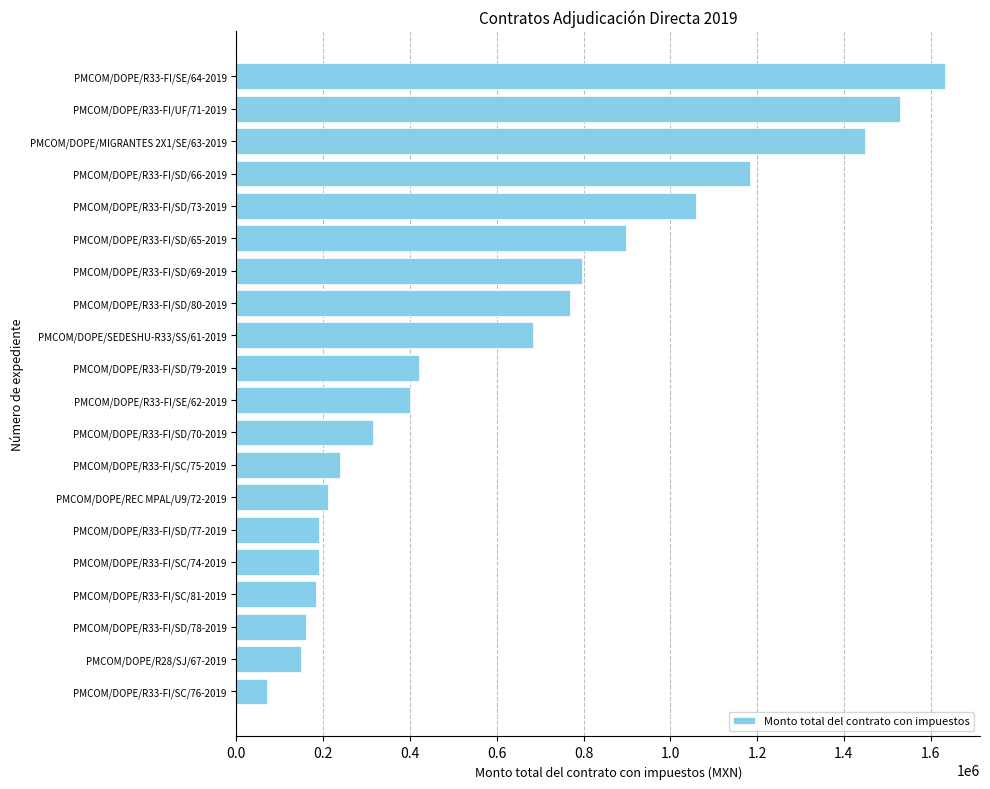

The value at PMCOM/DOPE/R33-FI/UF/71-2019 is 1529000.7. True or false?

True